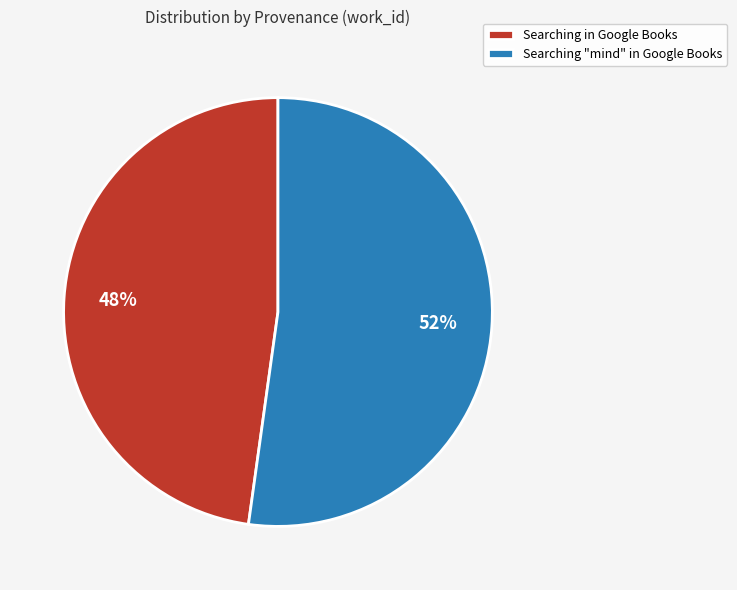

What is the ratio of the value at Searching in Google Books to the value at Searching "mind" in Google Books?

0.9